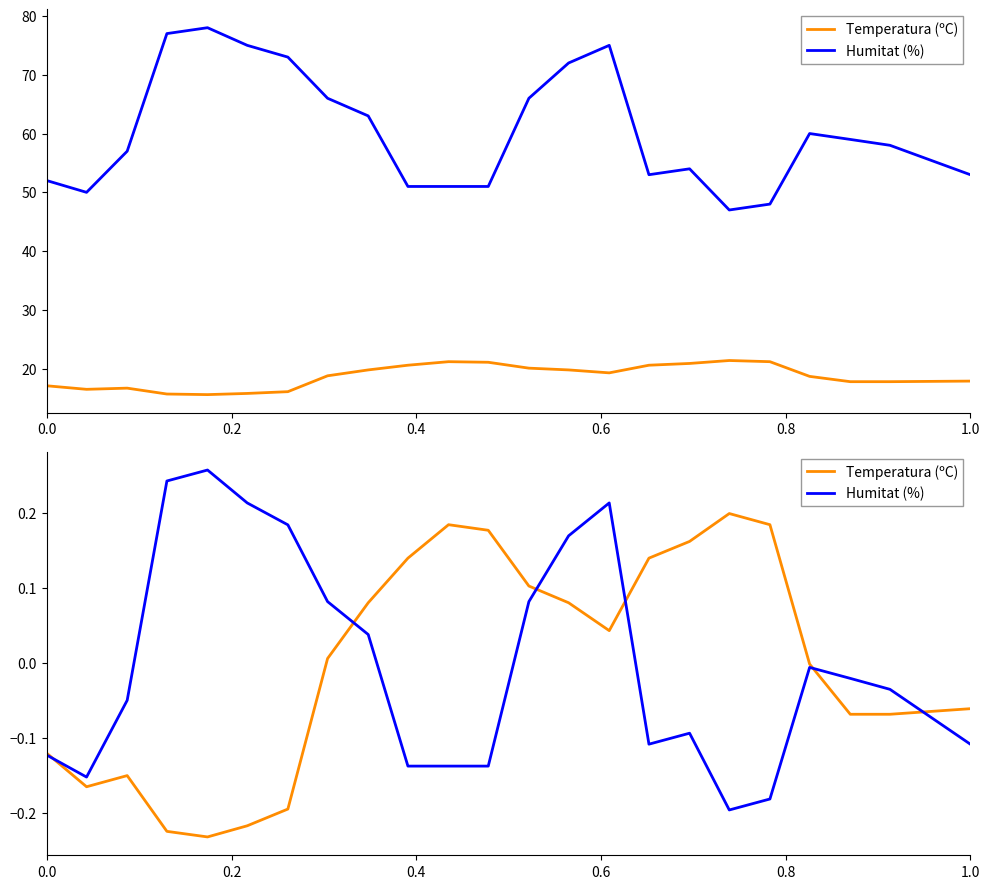

How many lines are shown in the chart?

2